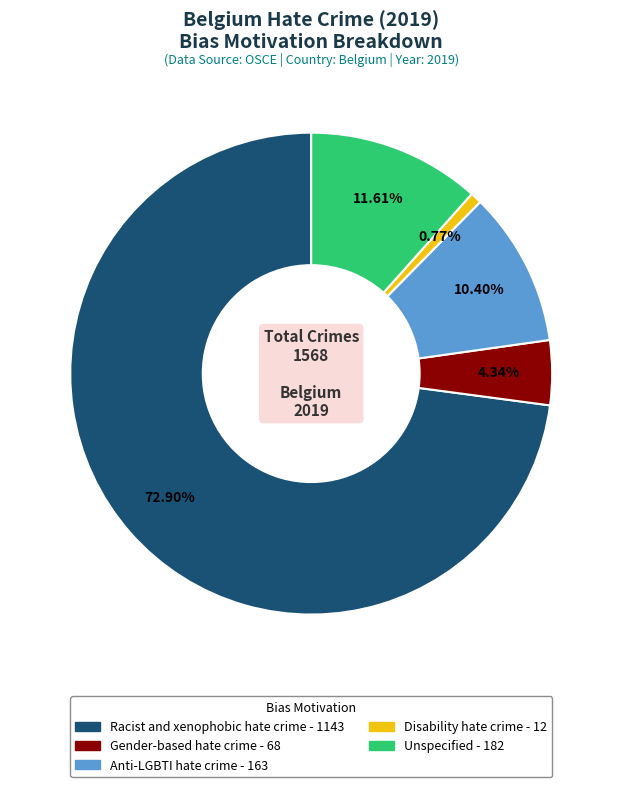

True or false: Unspecified accounts for 12% of the total.

True